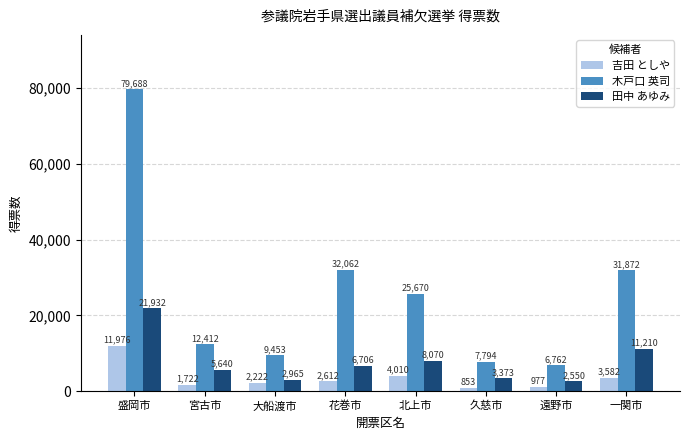

Which series has the largest range (max minus min)?

木戸口 英司